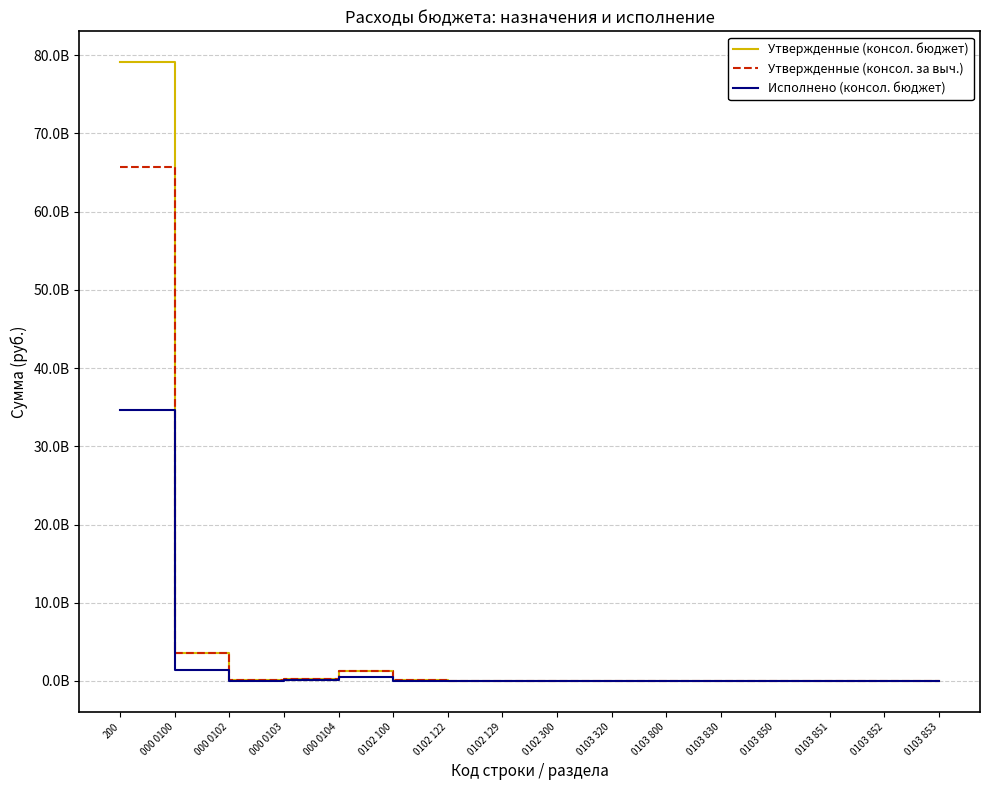

Which series has the widest spread of values?

Утвержденные (консол. бюджет)